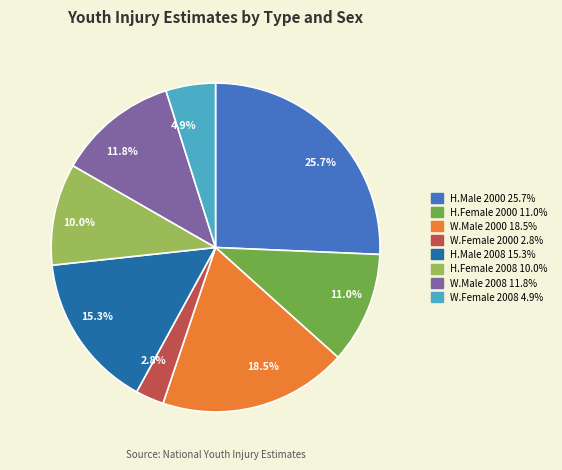

What is the largest slice in the pie chart?

25.7%